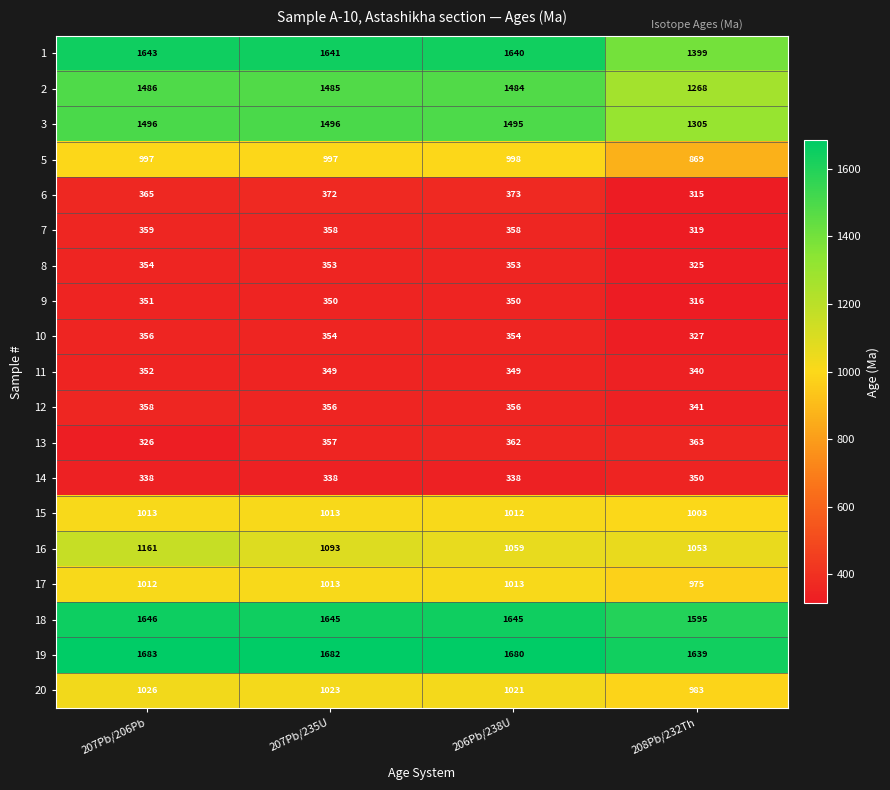

What is the difference between the highest and lowest values at 208Pb/232Th?

1324